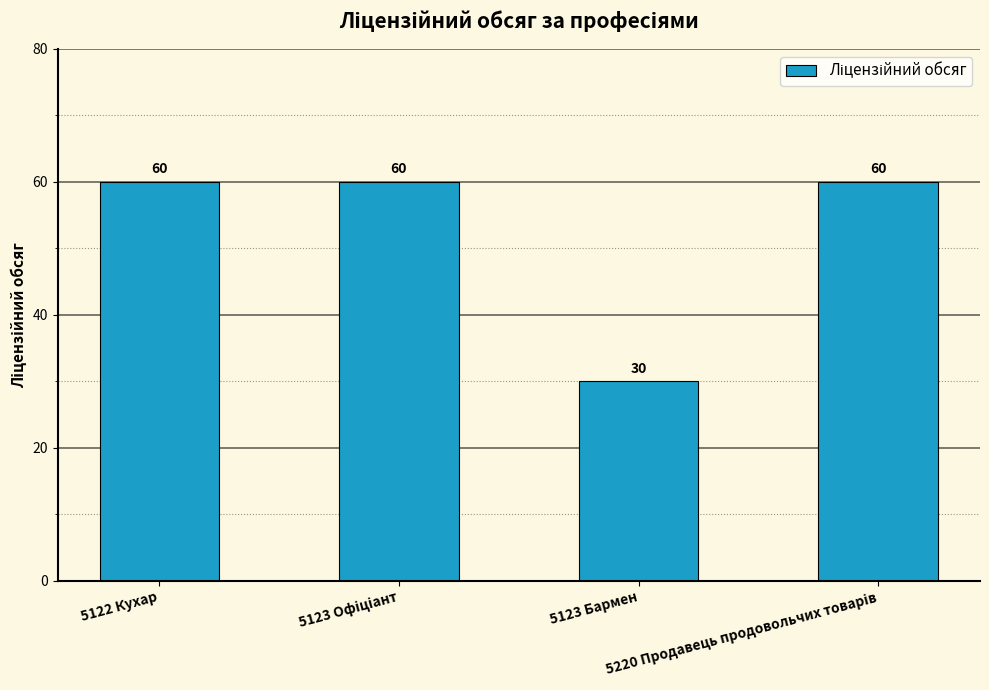

What is the value of the 3rd bar from the left?

30